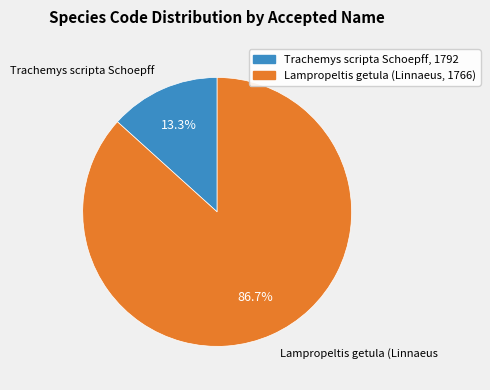

How many slices are in this pie chart?

2